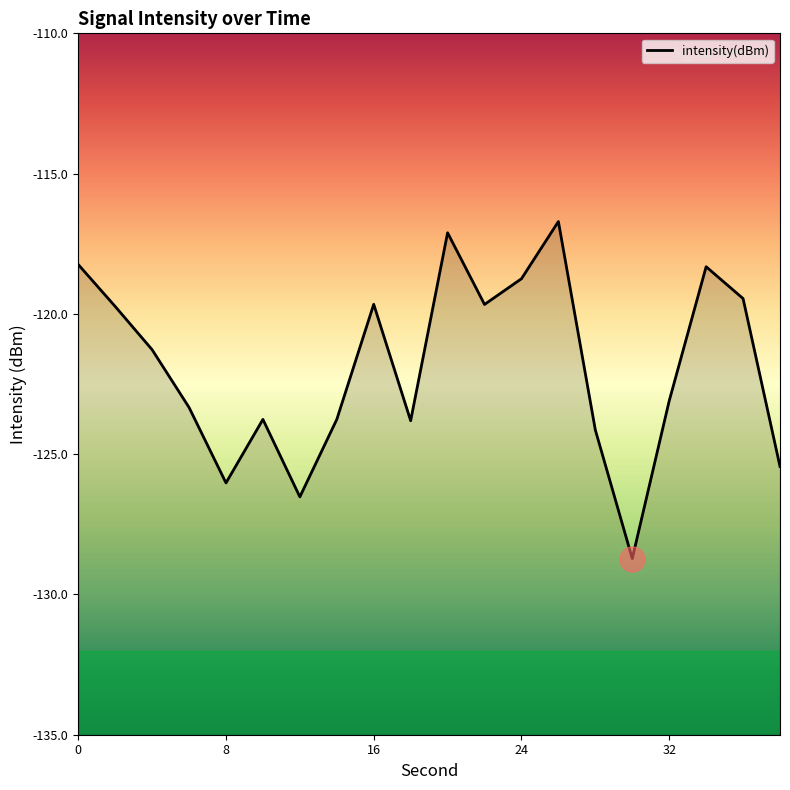

Rank the categories by value from lowest to highest.

30, 12, 8, 38, 28, 18, 14, 10, 6, 32, 4, 2, 22, 16, 36, 24, 34, 0, 20, 26